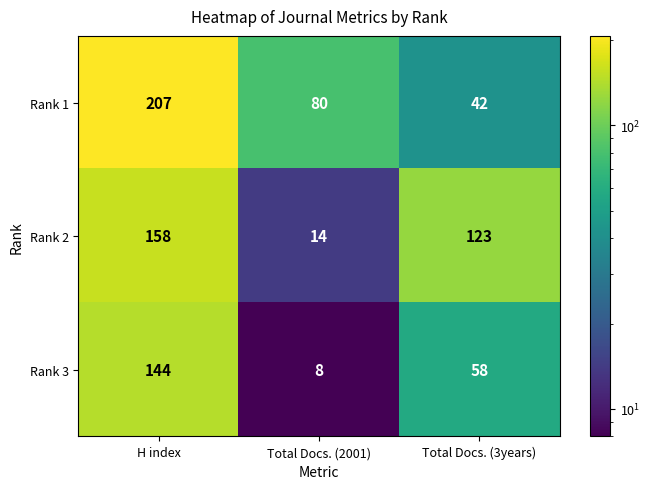

Which category has the lowest value in the Rank 1 series?

Total Docs. (3years)